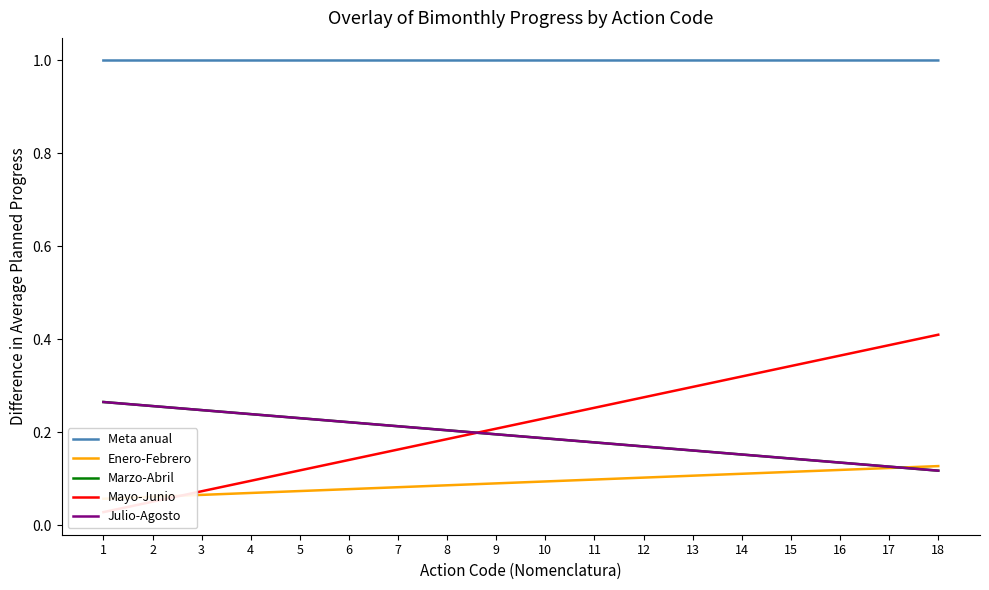

The Enero-Febrero series shows 0.1 at 8. True or false?

True